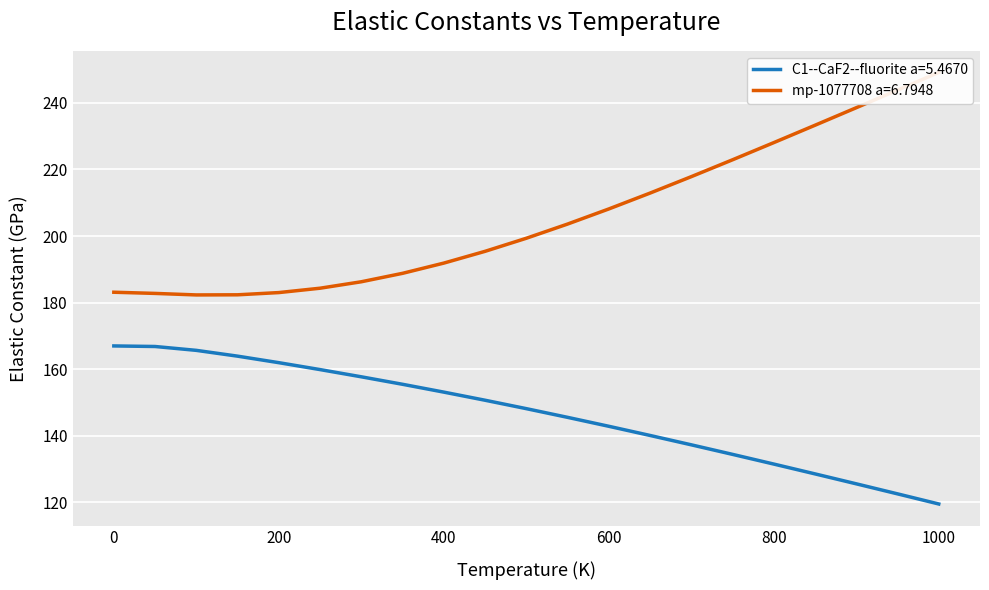

What is the difference between the highest and lowest values at 350?

33.3